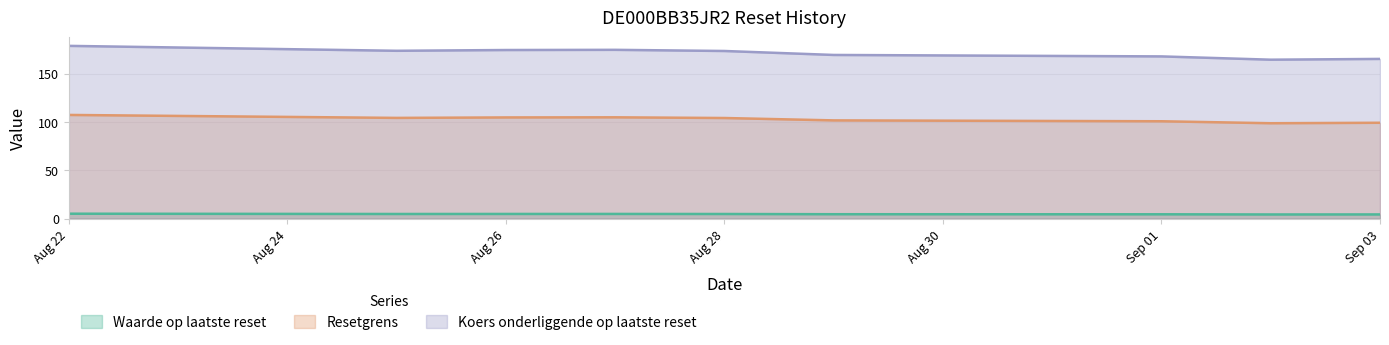

How many interior local peaks does the Koers onderliggende op laatste reset series have?

1